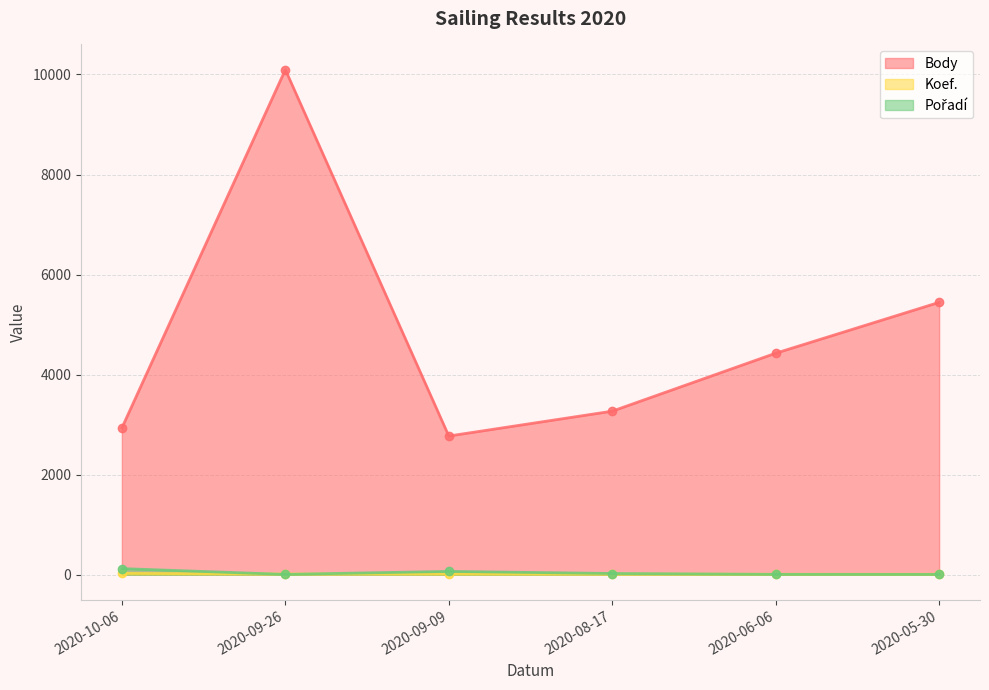

What is the label of the 5th point from the right?

2020-09-26